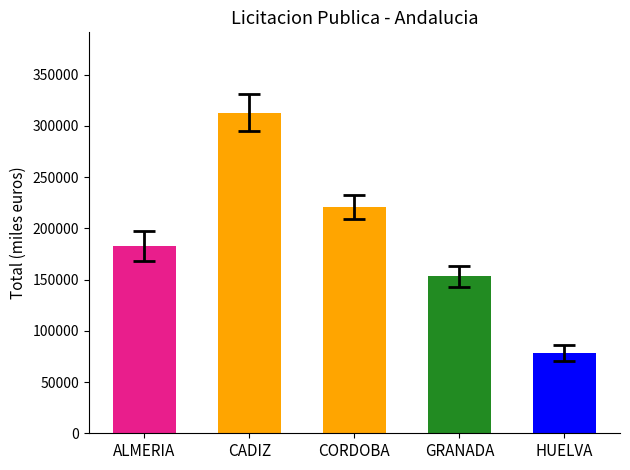

Is the value of AUTONOMICA at CORDOBA greater than the value of Edificacion at HUELVA?

Yes